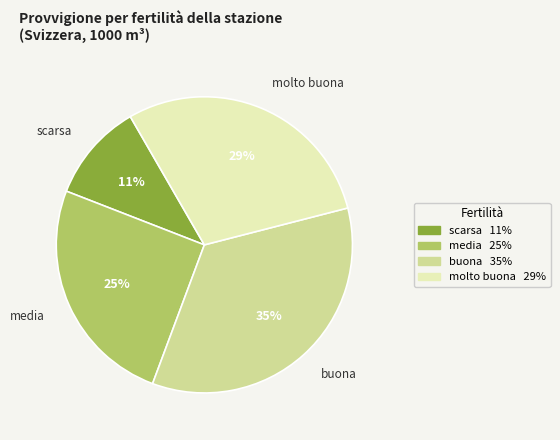

Is there any slice that represents more than half of the pie?

No